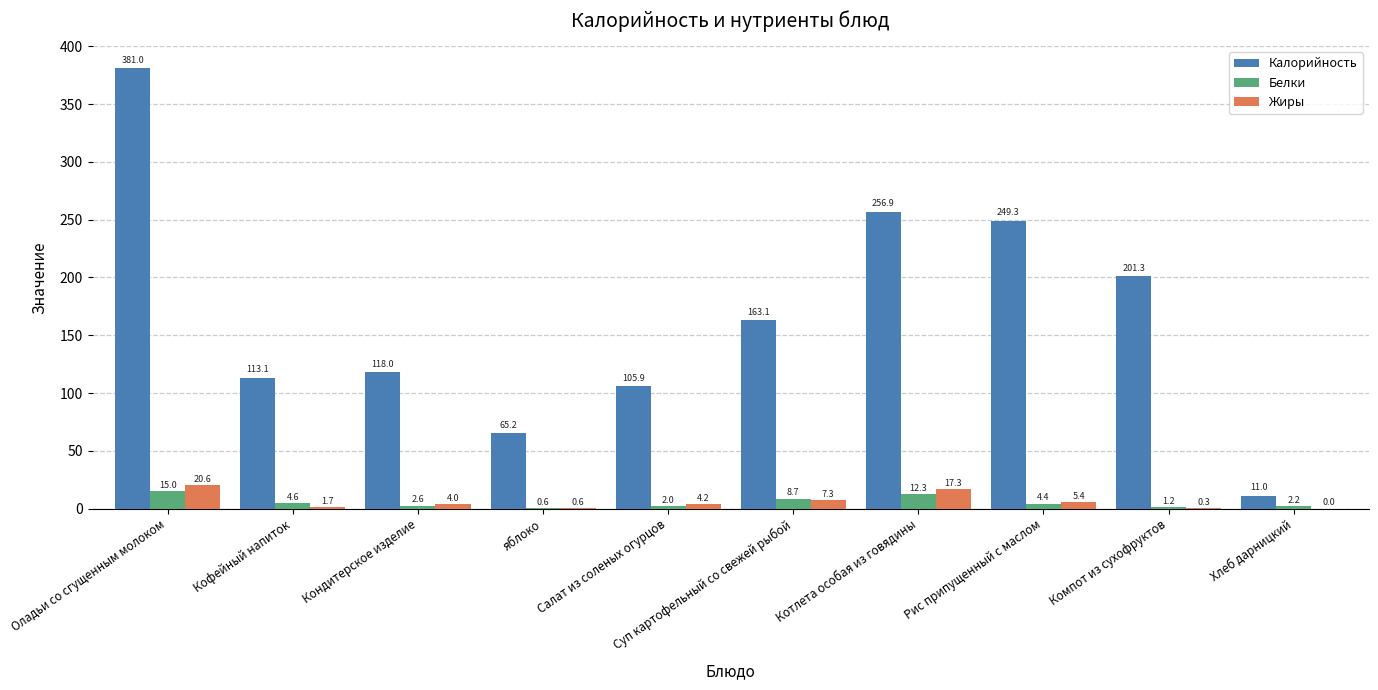

Which series has the largest total across all categories?

Калорийность